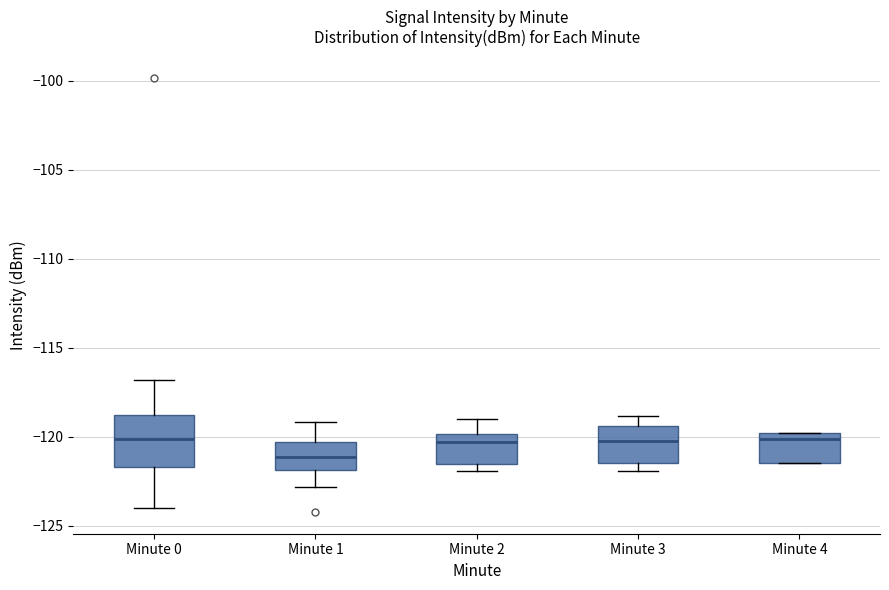

Comparing the boxes themselves (not the whiskers), which one is the tallest?

Minute 0